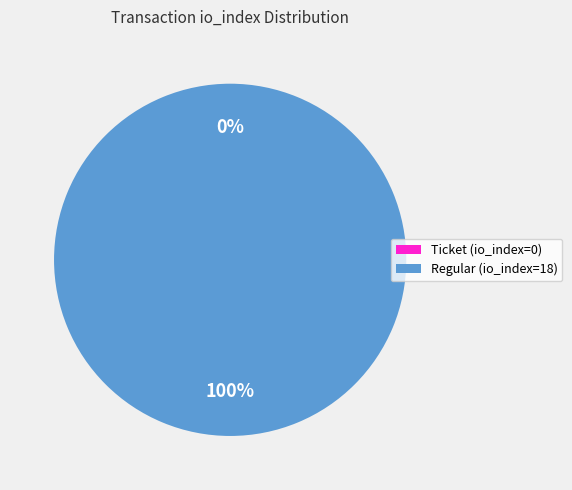

What is the majority slice?

Regular (io_index=18)